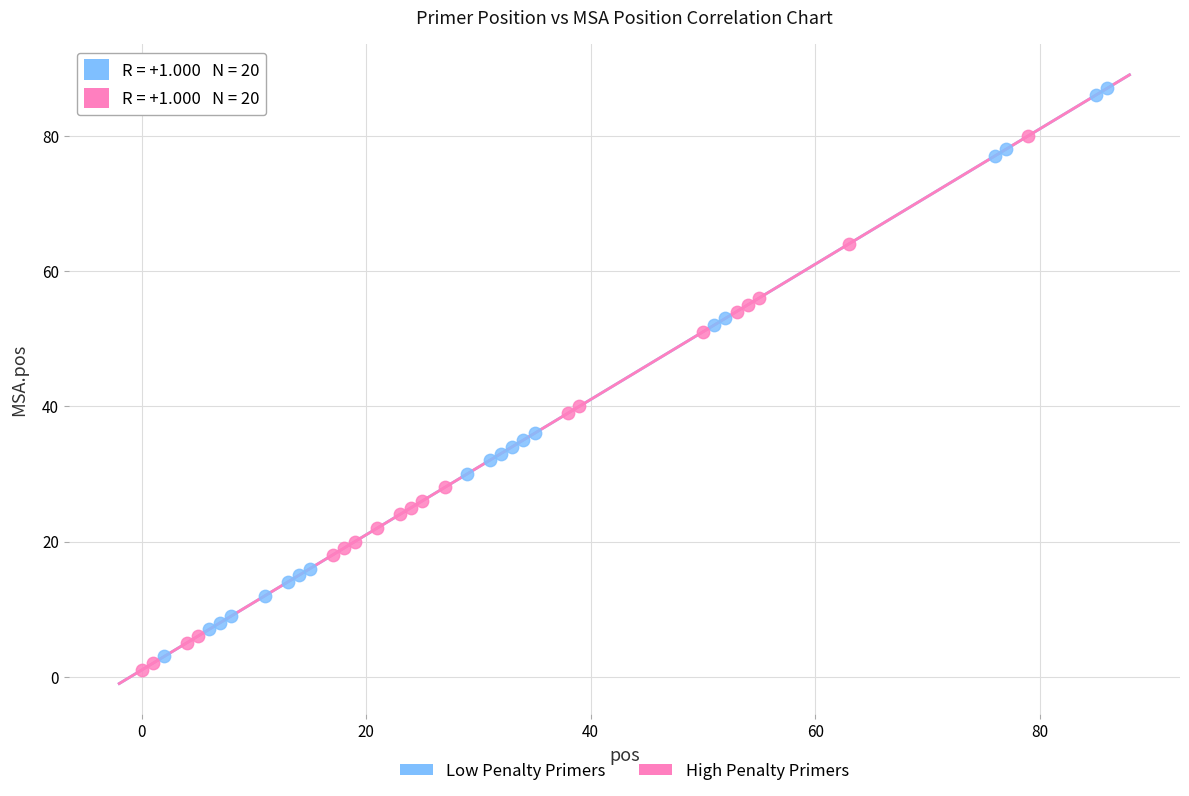

Which series reaches the maximum Y coordinate?

Low Penalty Primers